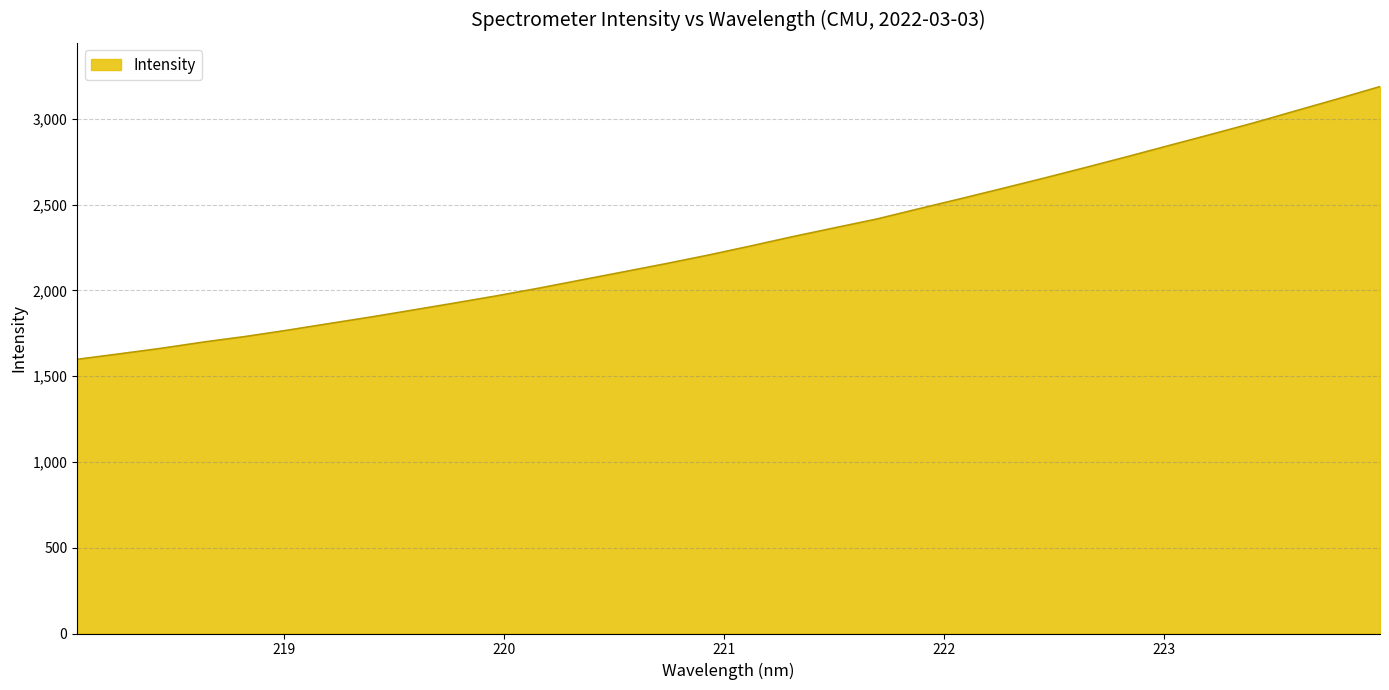

What is the difference between the maximum and minimum values?

1590.3